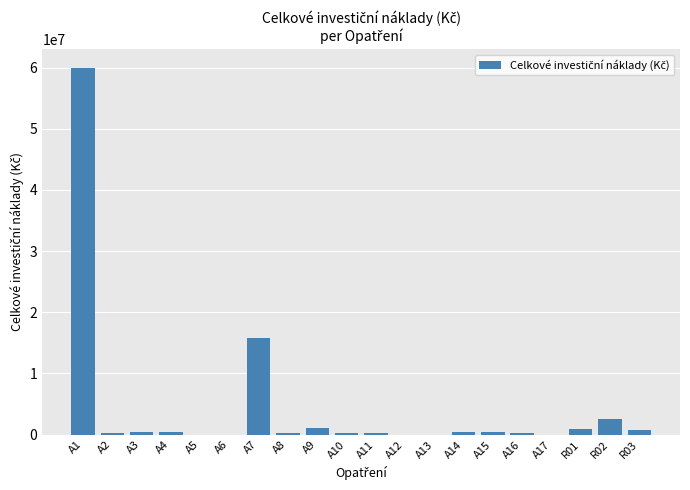

The chart shows a value of 300000 at A2. True or false?

True